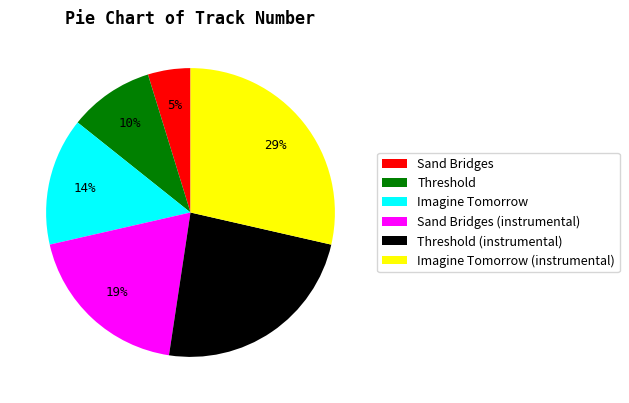

To the nearest percent, what percentage of the pie is Sand Bridges (instrumental)?

19%